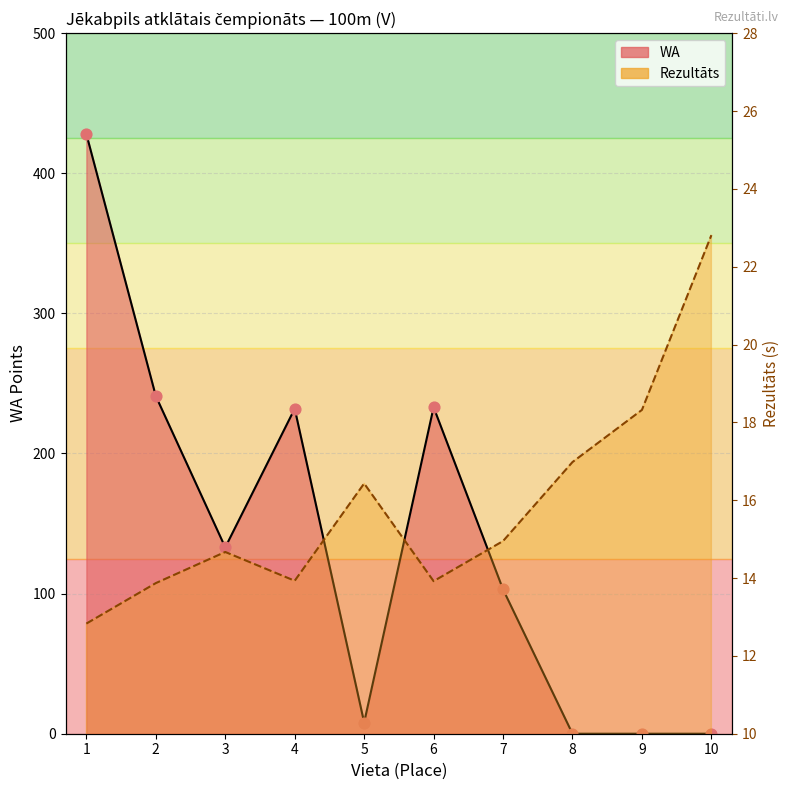

At which category is the sum across all series the highest?

1